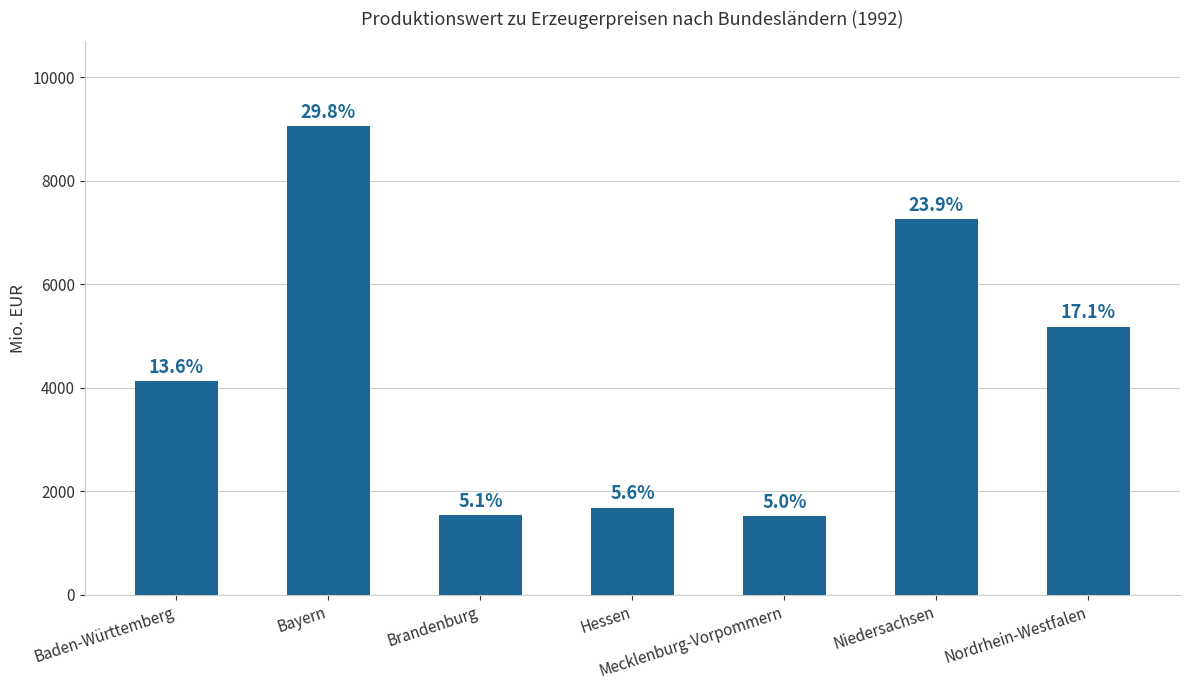

How many bars are there in total?

7